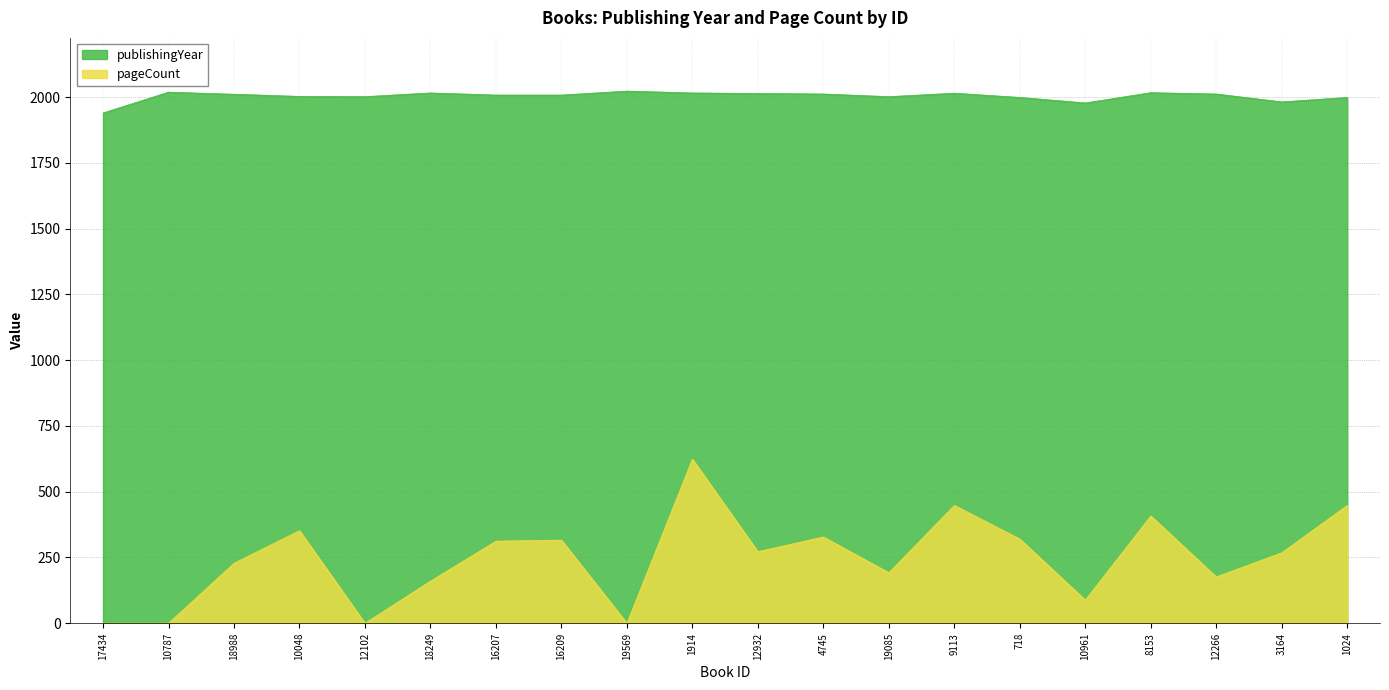

At how many categories does at least one series exceed 613?

20